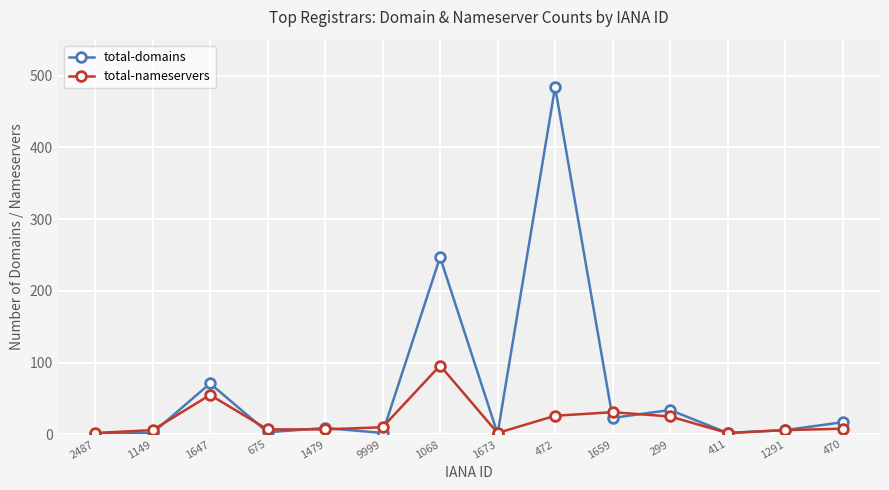

True or false: total-nameservers and total-domains cross at least once.

True